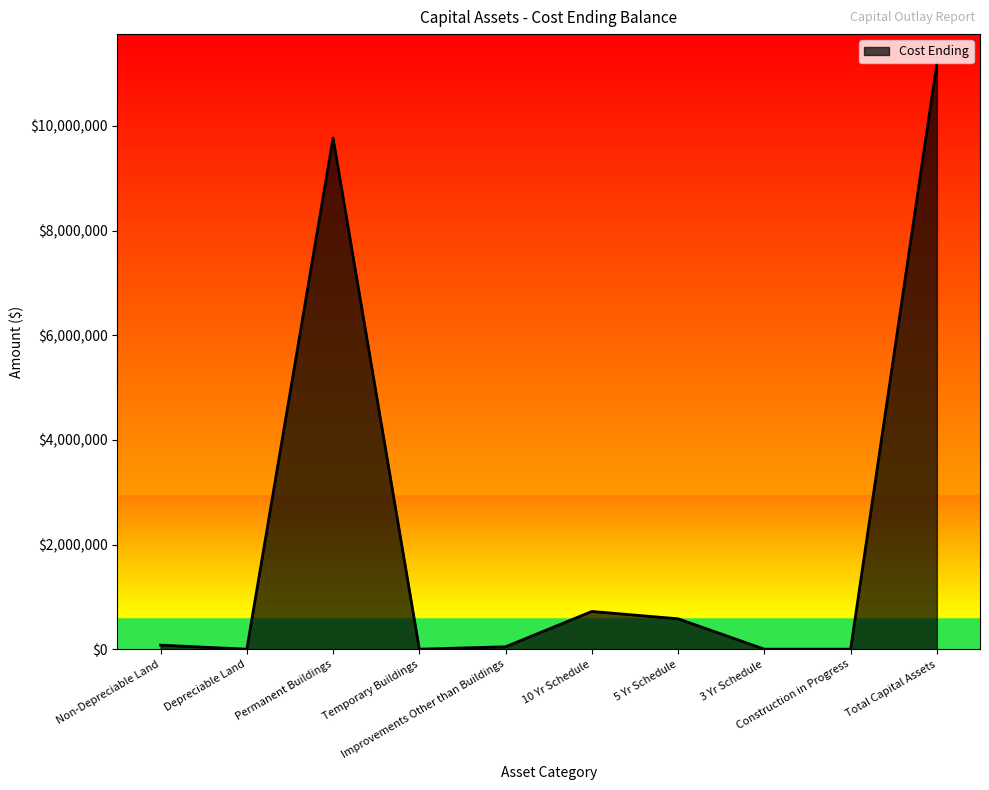

What is the sum of all values?

22387426